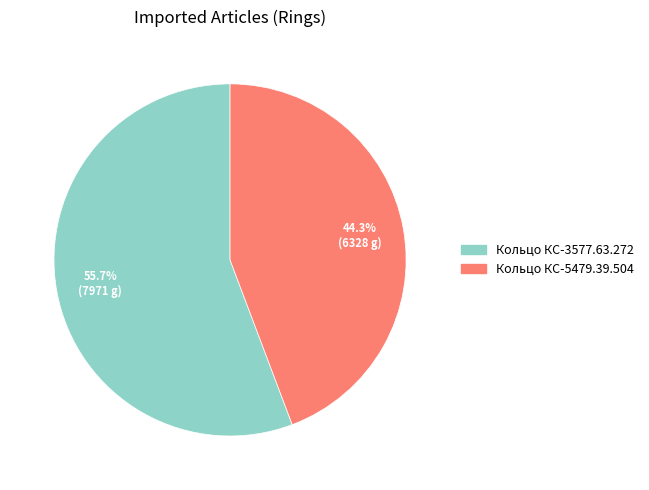

What portion of the pie excludes Кольцо КС-3577.63.272?

44.3%